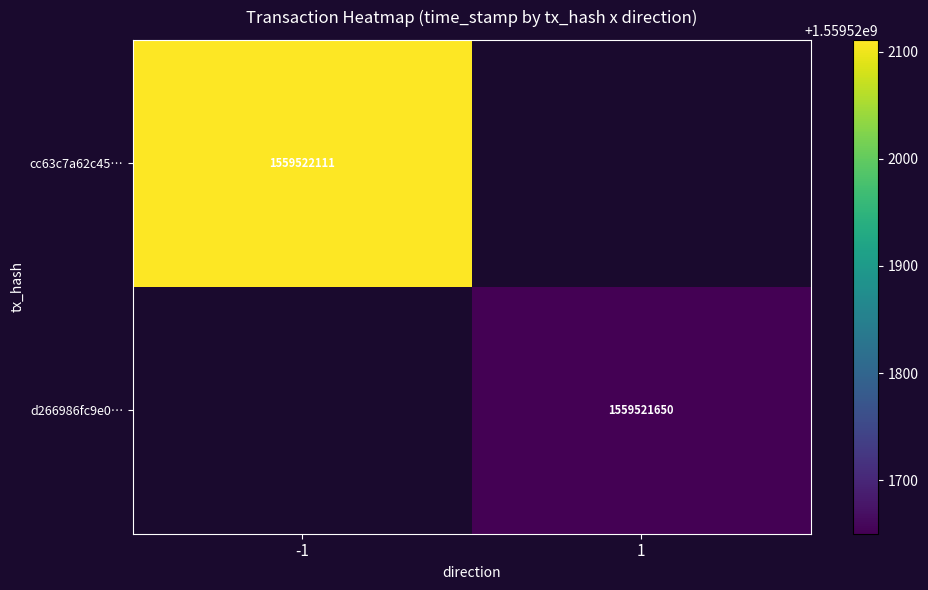

What is the difference between the highest and lowest values at time_stamp?

461